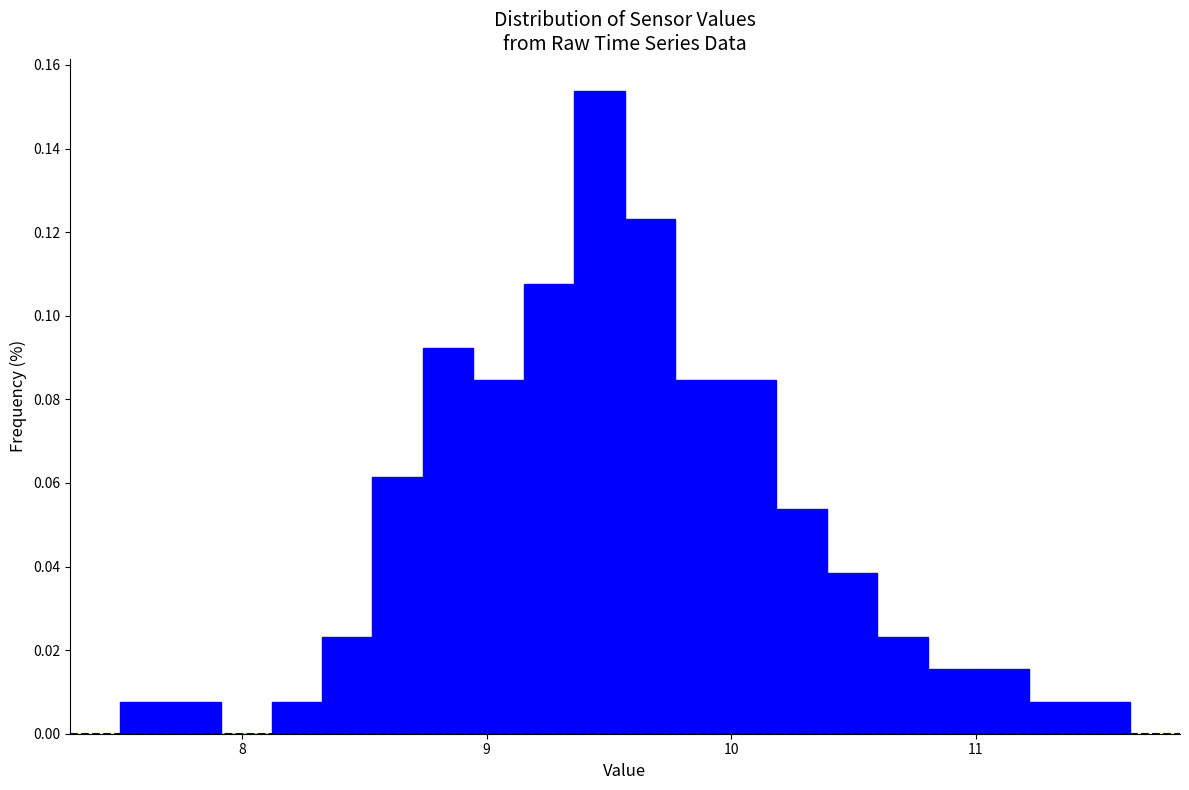

Around what value on the x-axis is the tallest bar? Give the approximate position of its centre, as read against the axis.

9.5